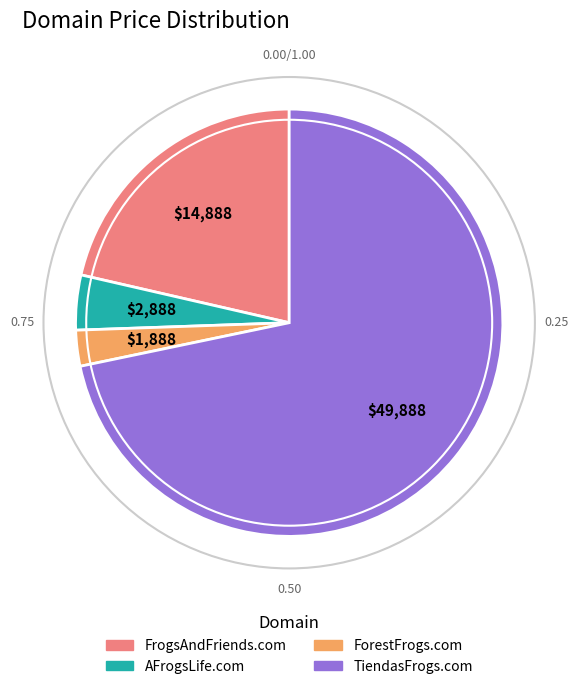

What is the largest slice in the pie chart?

TiendasFrogs.com